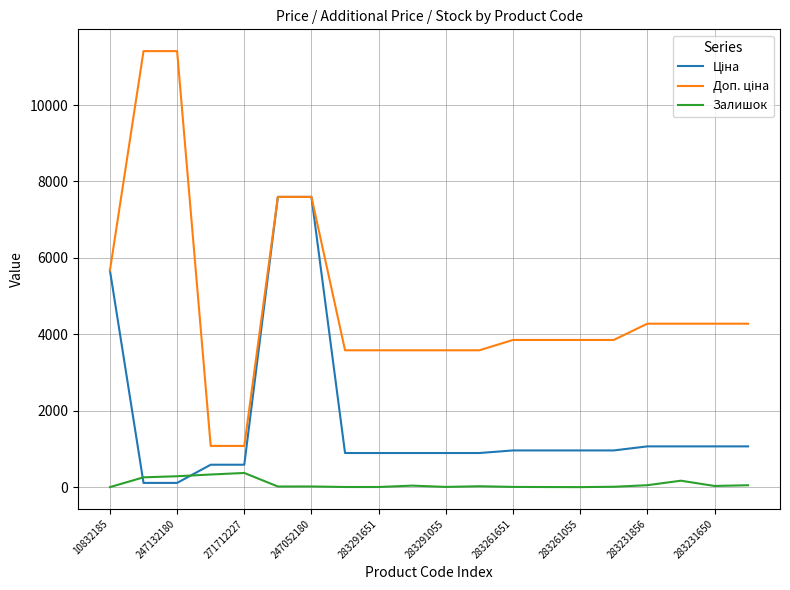

Where is Ціна nearest to the value 3855?

10832185